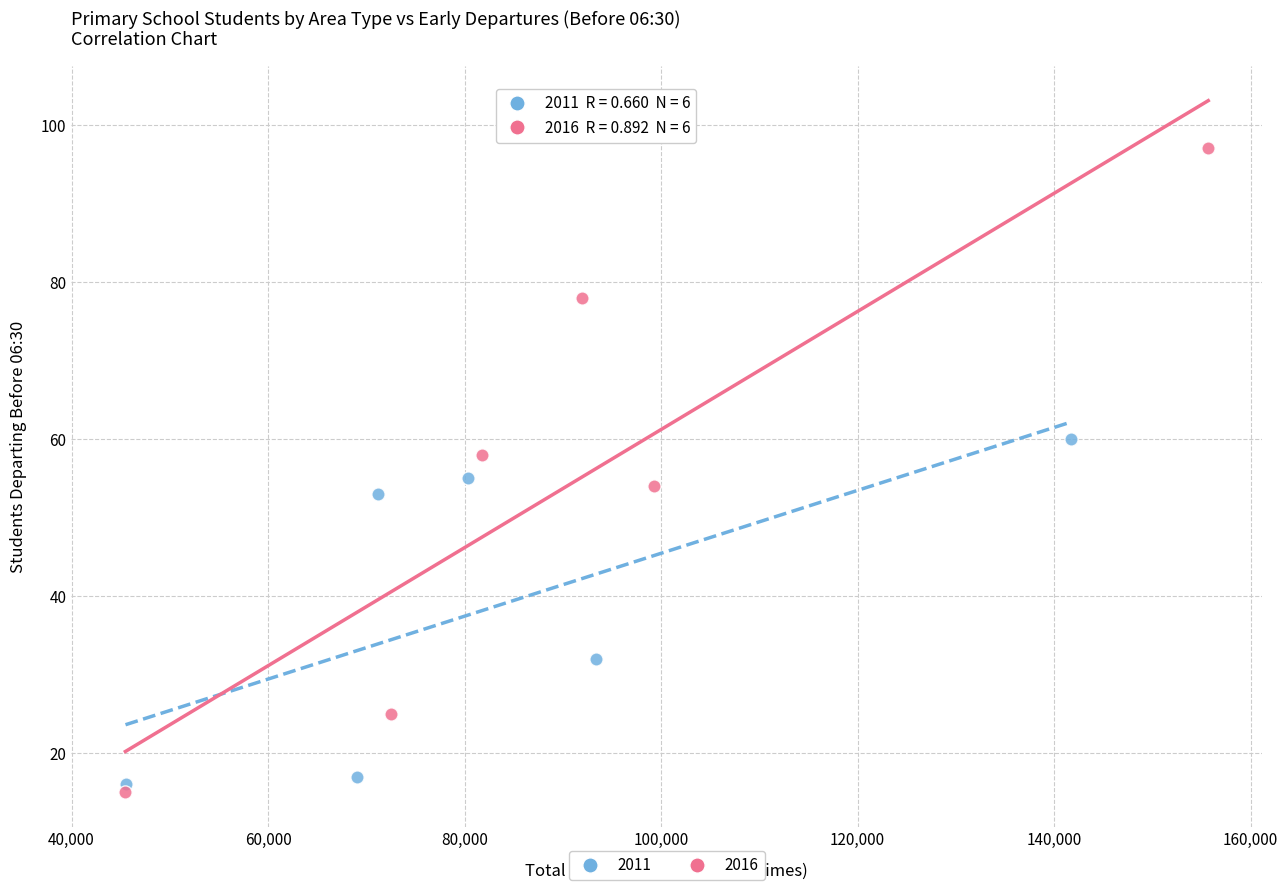

What are all the series names shown in the legend?

2011, 2016